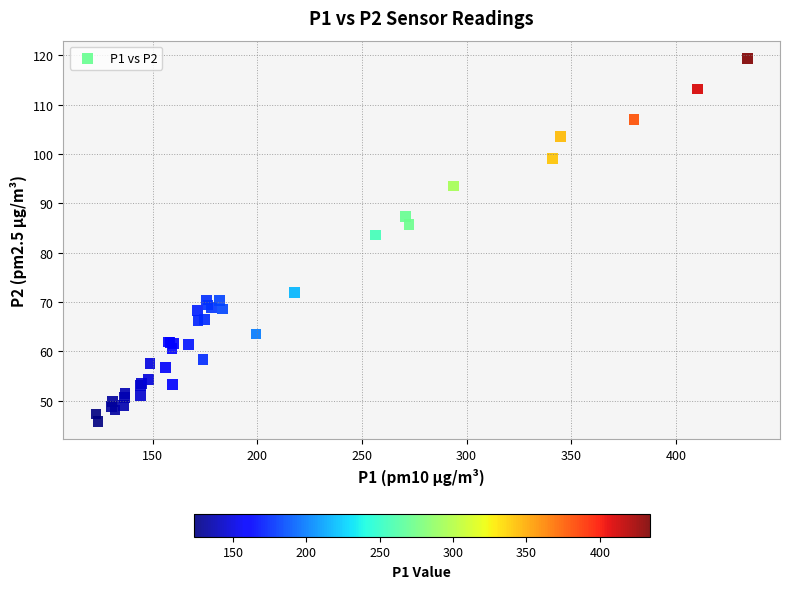

What Y value in the scatter plot is closest to 82?

83.6